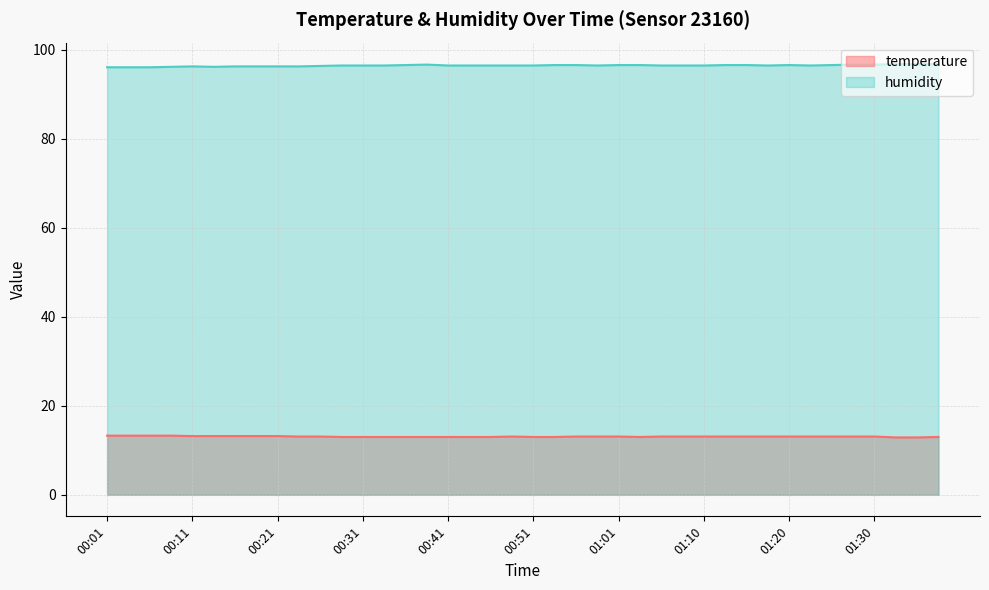

How many lines are shown in the chart?

2